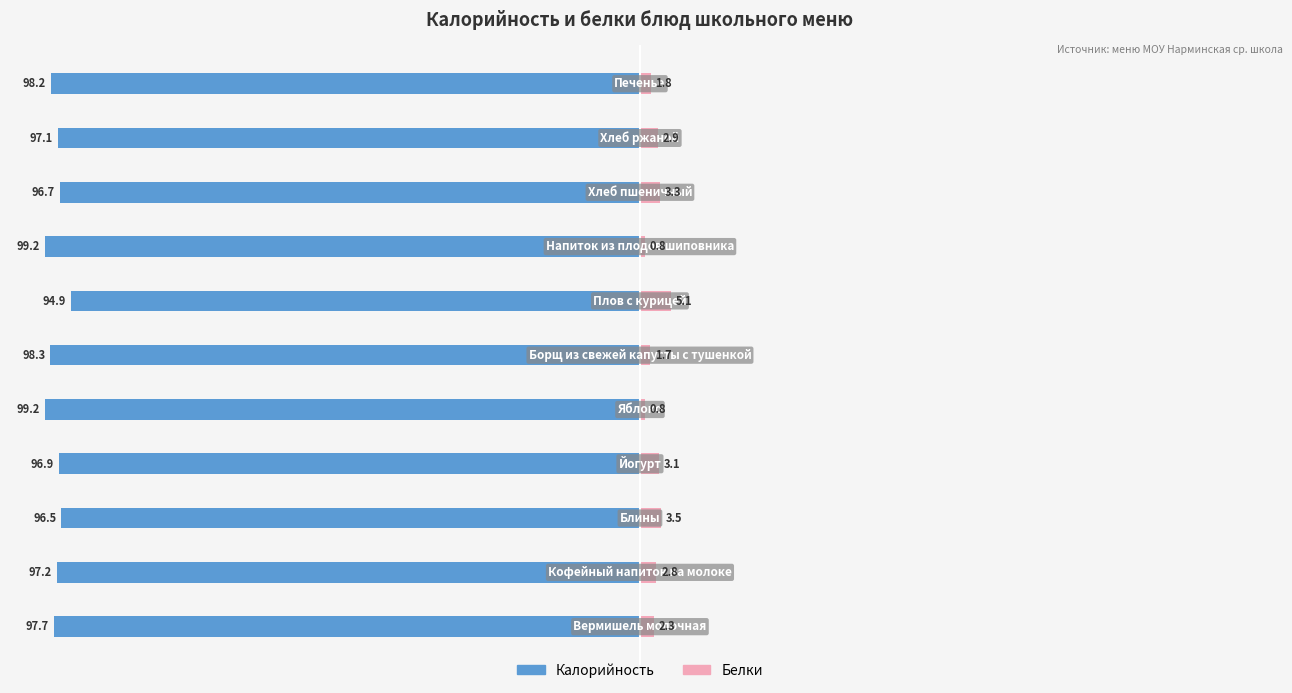

How many groups of bars are there?

11